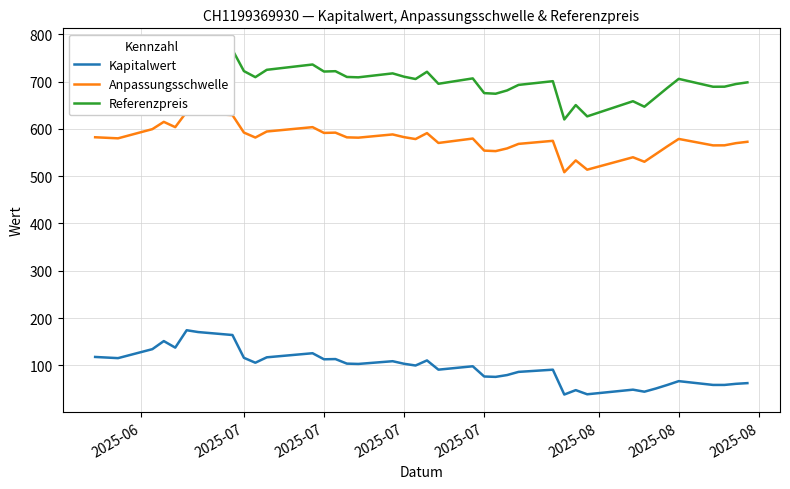

List the series in order of their overall mean, highest first.

Referenzpreis, Anpassungsschwelle, Kapitalwert